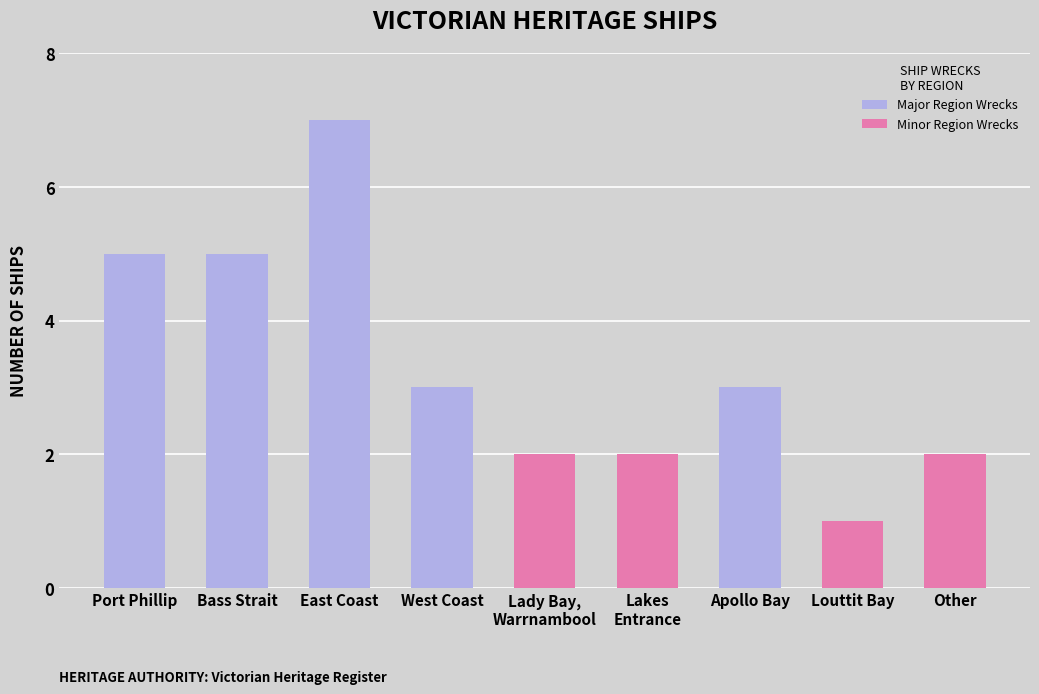

Which category has the highest value across all series?

East Coast